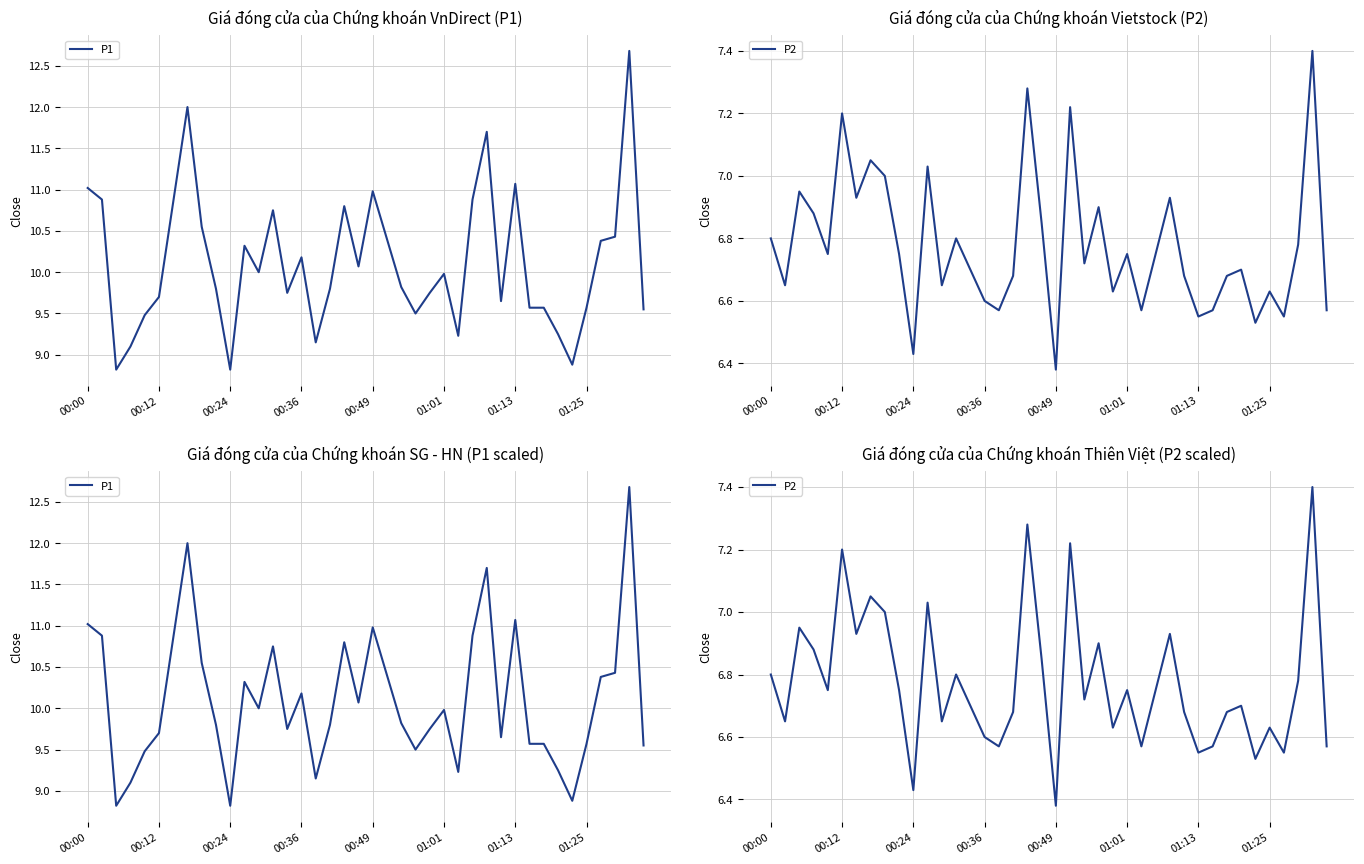

Which category has the highest value in the P2 series?

38